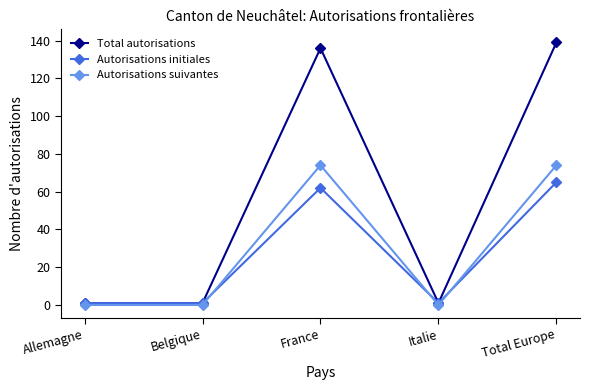

Count the number of data series in this chart.

3